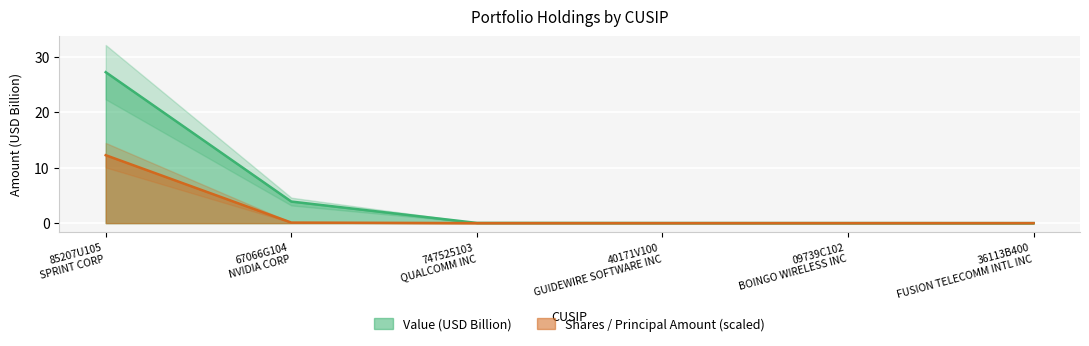

What position from the left is 09739C102 BOINGO WIRELESS INC?

5